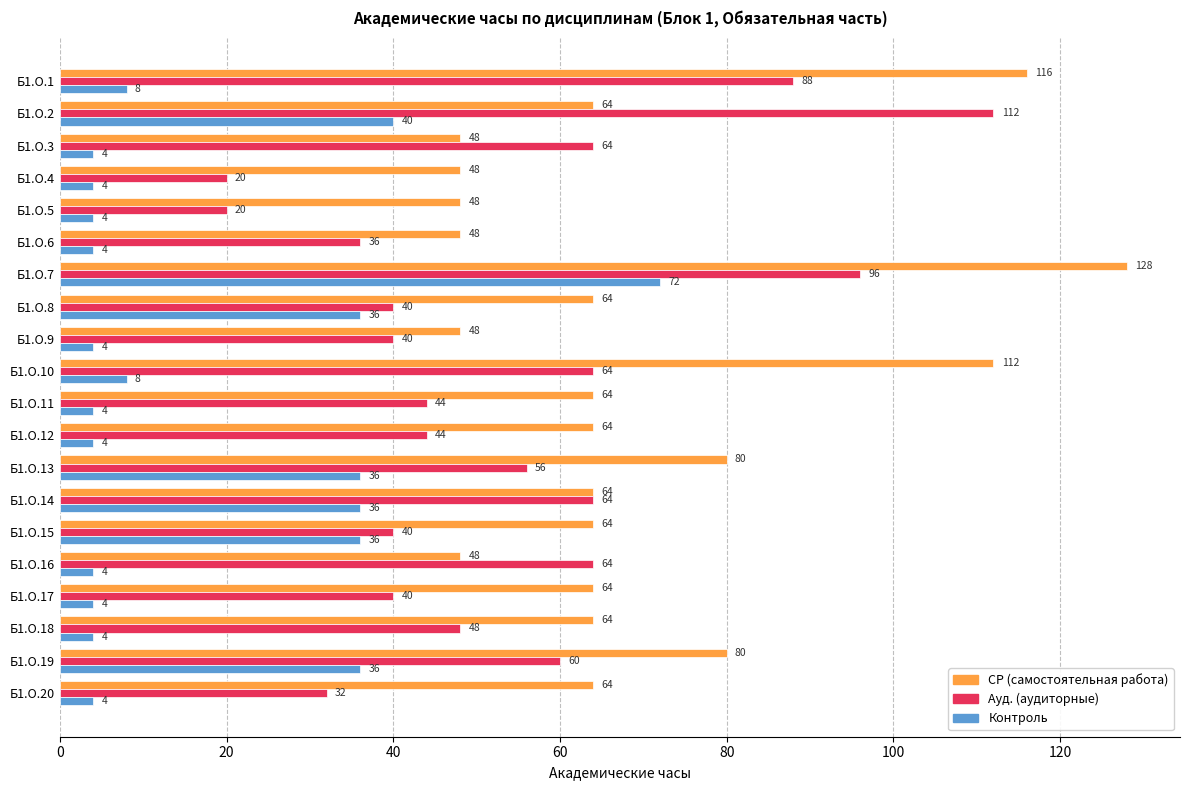

What is the difference between the highest and lowest values at Б1.О.10?

104